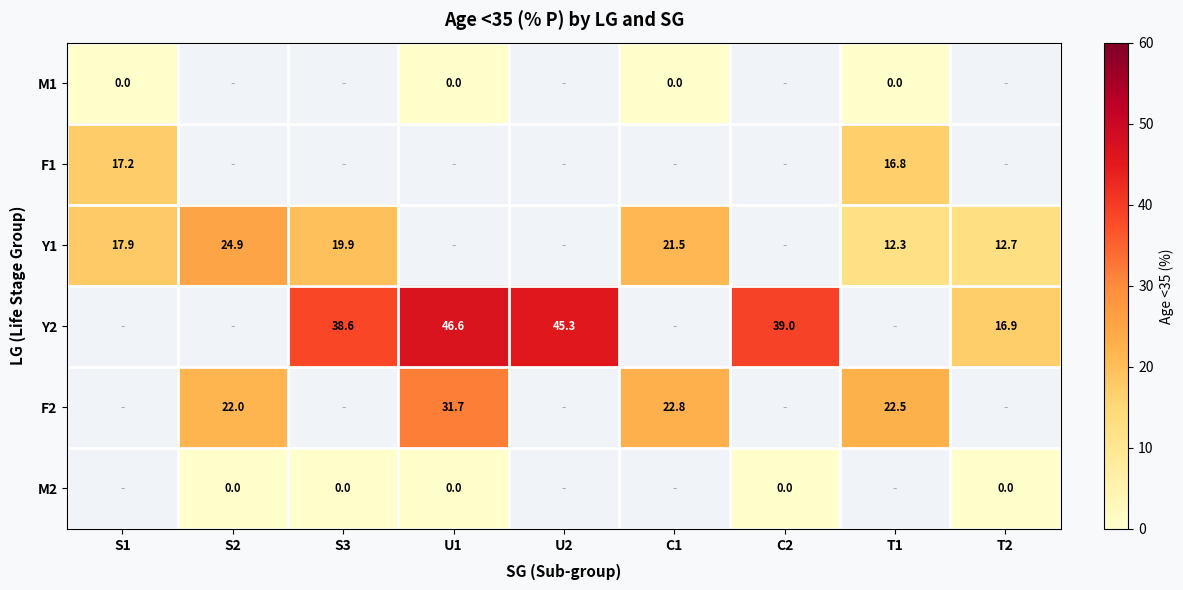

True or false: F1 has a value of 17.2 at S1.

True